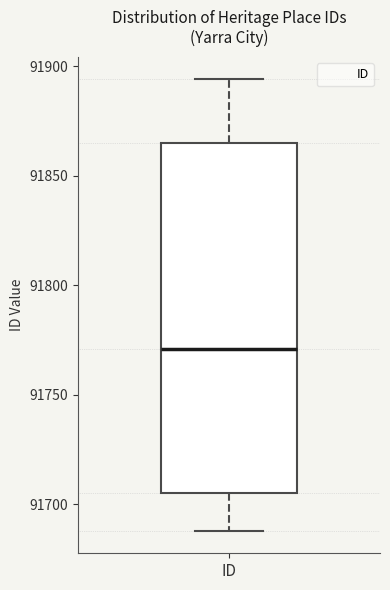

Read this box plot against the y-axis: the position of the median line, the range covered by the box, and the ends of both whiskers. The values are not printed on the chart, so give them approximately, as read against the axis.

median 91770, box 91705 to 91865, whiskers 91690 to 91895